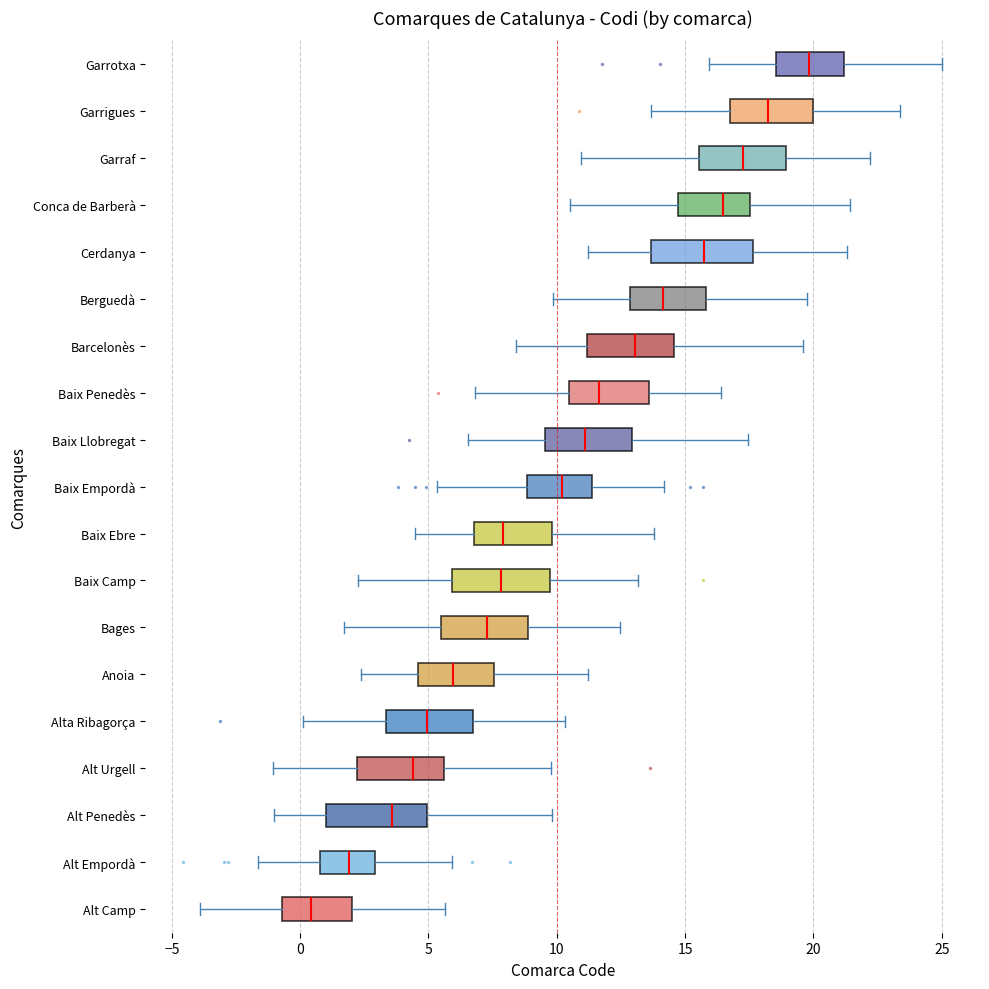

Reading bottom to top, transcribe this box plot: for each box, give where its median line is, the range the box spans, and where its two whiskers end, as read against the x-axis. The values are not printed on the chart, so give them approximately, as read against the axis.

Alt Camp: median 0.5, box -0.5 to 2.0, whiskers -4.0 to 5.5
Alt Empordà: median 2.0, box 1.0 to 3.0, whiskers -1.5 to 6.0
Alt Penedès: median 3.5, box 1.0 to 5.0, whiskers -1.0 to 10.0
Alt Urgell: median 4.5, box 2.0 to 5.5, whiskers -1.0 to 10.0
Alta Ribagorça: median 5.0, box 3.5 to 6.5, whiskers 0.0 to 10.5
Anoia: median 6.0, box 4.5 to 7.5, whiskers 2.5 to 11.0
Bages: median 7.5, box 5.5 to 9.0, whiskers 1.5 to 12.5
Baix Camp: median 8.0, box 6.0 to 9.5, whiskers 2.0 to 13.0
Baix Ebre: median 8.0, box 7.0 to 10.0, whiskers 4.5 to 14.0
Baix Empordà: median 10.0, box 9.0 to 11.5, whiskers 5.5 to 14.0
Baix Llobregat: median 11.0, box 9.5 to 13.0, whiskers 6.5 to 17.5
Baix Penedès: median 11.5, box 10.5 to 13.5, whiskers 7.0 to 16.5
Barcelonès: median 13.0, box 11.0 to 14.5, whiskers 8.5 to 19.5
Berguedà: median 14.0, box 13.0 to 16.0, whiskers 10.0 to 19.5
Cerdanya: median 15.5, box 13.5 to 17.5, whiskers 11.0 to 21.5
Conca de Barberà: median 16.5, box 14.5 to 17.5, whiskers 10.5 to 21.5
Garraf: median 17.0, box 15.5 to 19.0, whiskers 11.0 to 22.0
Garrigues: median 18.0, box 16.5 to 20.0, whiskers 13.5 to 23.5
Garrotxa: median 20.0, box 18.5 to 21.0, whiskers 16.0 to 25.0